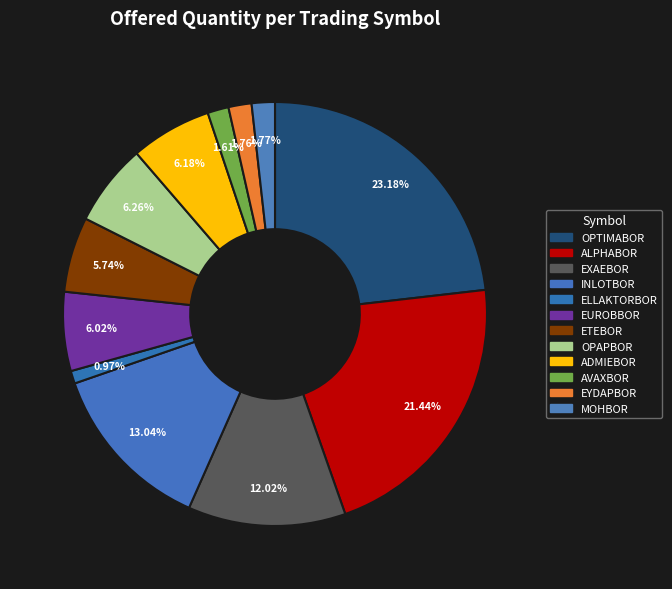

Approximately how many times larger is the value at ETEBOR compared to INLOTBOR?

0.4